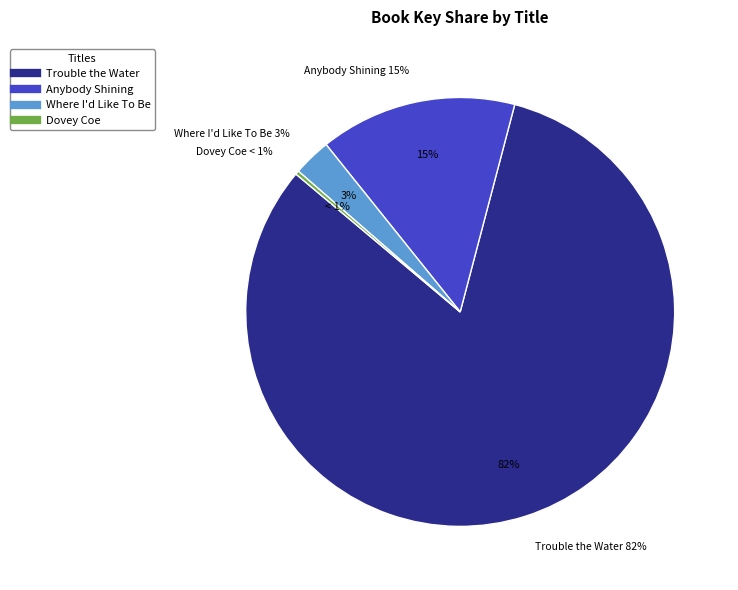

Is there any slice that represents more than half of the pie?

Yes